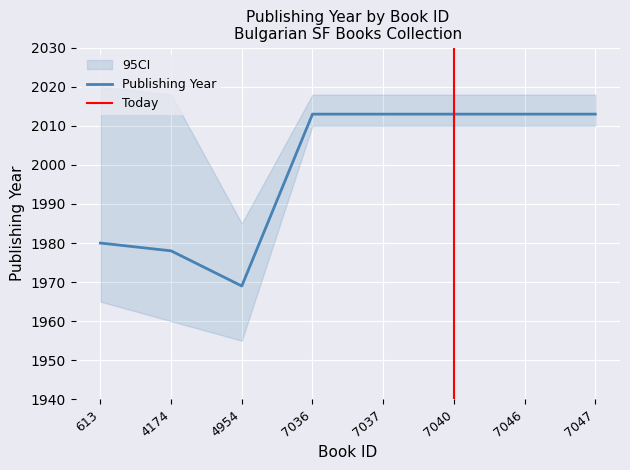

Approximately how many times larger is the value at 613 compared to 7047?

1.0